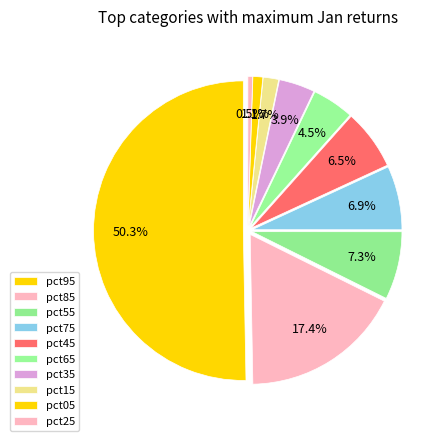

To the nearest percent, what is the difference between the pct25 and pct85 slice percentages?

17%